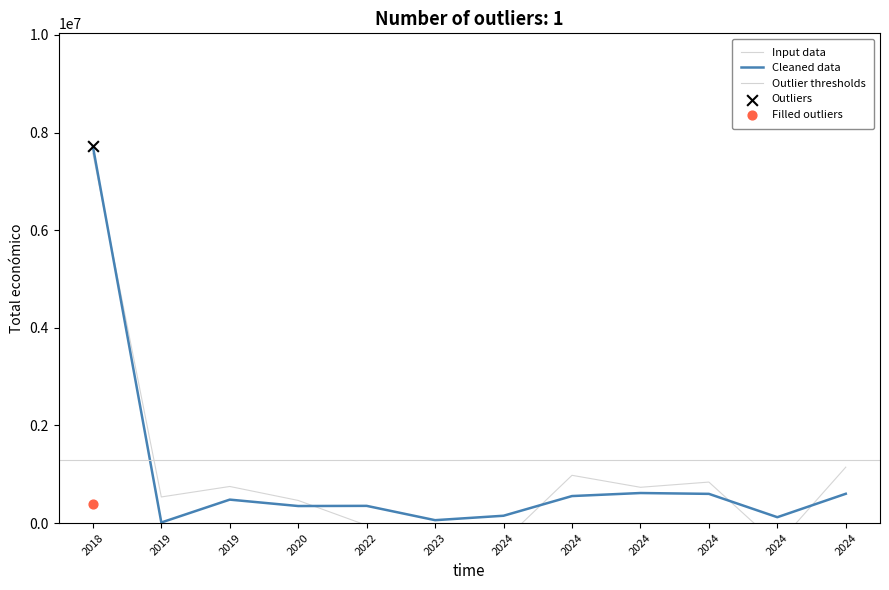

What is the ratio of the value at 2019 to the value at 2024?

3.2